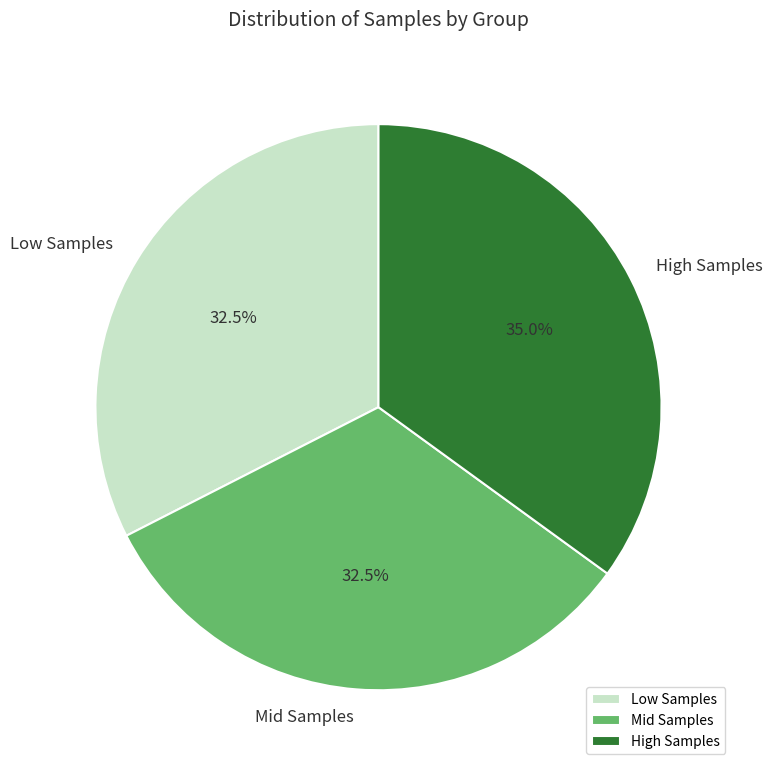

Which has a higher value, High Samples or Mid Samples?

High Samples